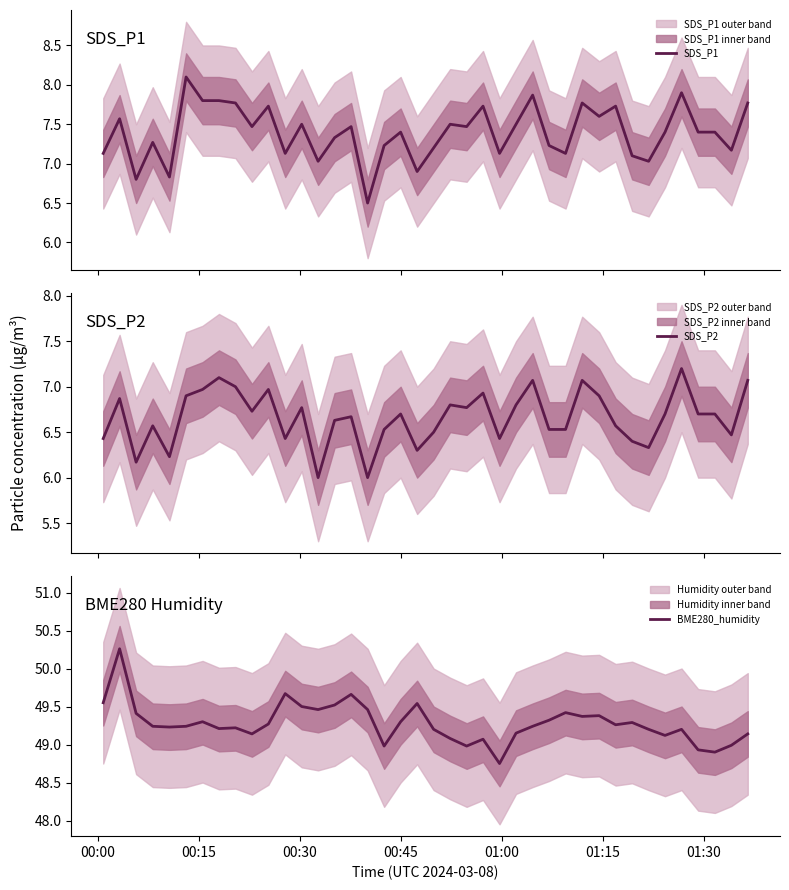

How many values in the BME280_humidity series exceed 49?

34